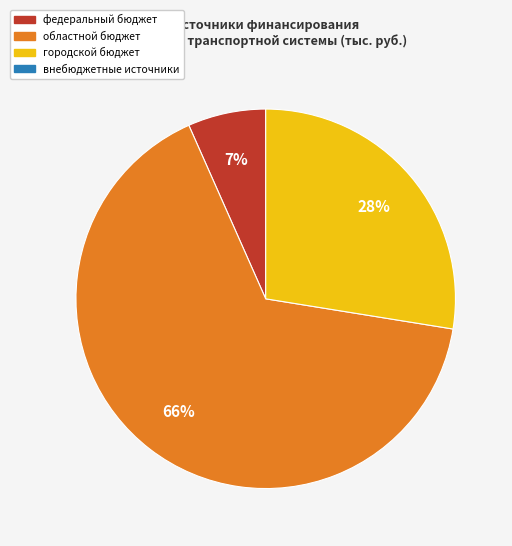

Does any single category account for the majority?

Yes